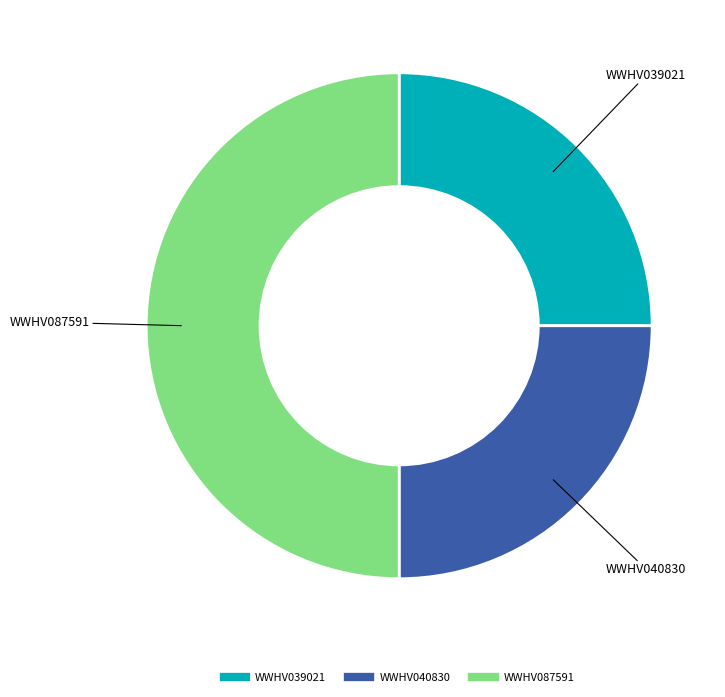

What is the ratio of the value at WWHV039021 to the value at WWHV040830?

1.0